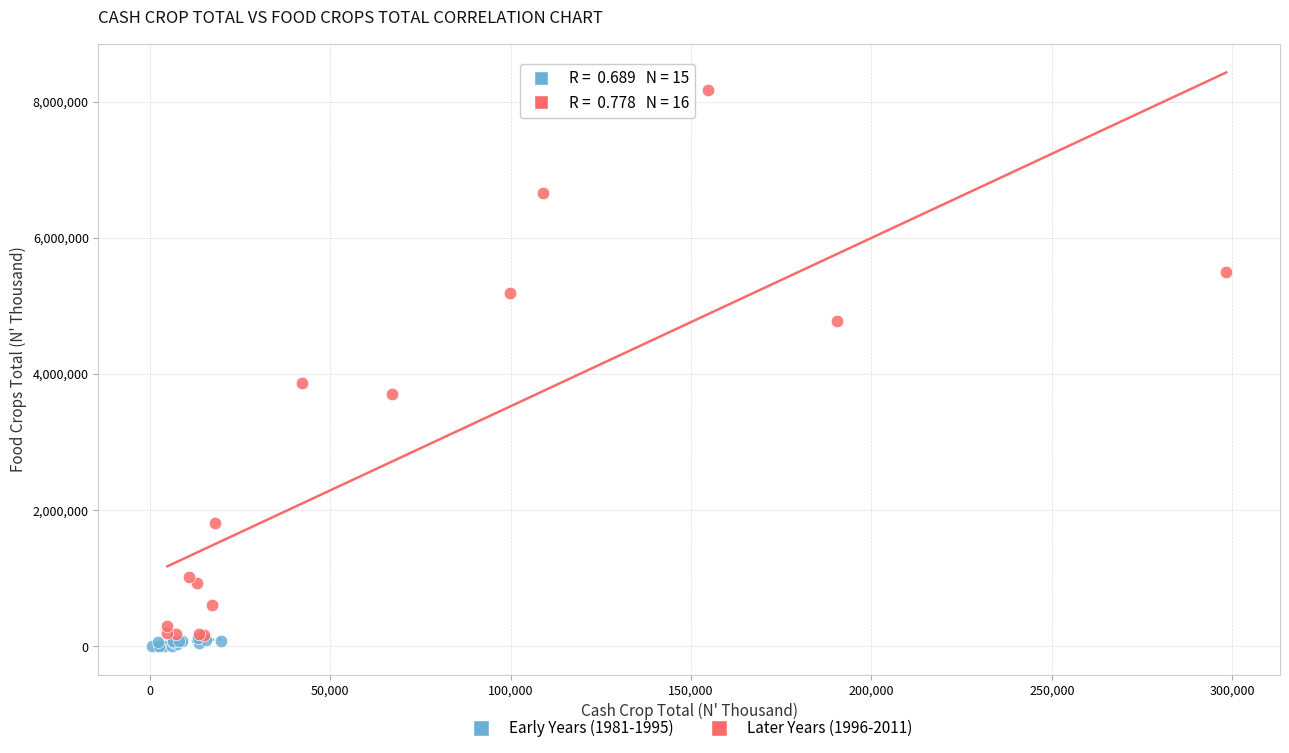

Which series reaches the minimum Y coordinate?

Early Years (1981-1995)